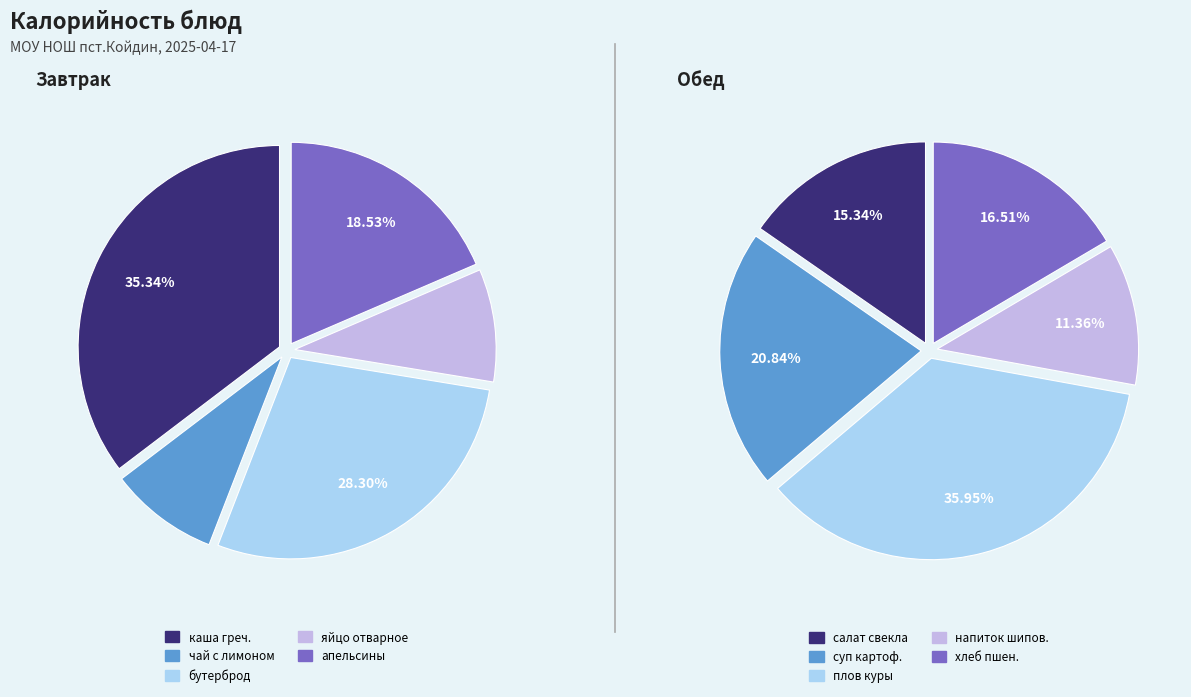

Count the number of slices in the pie.

10